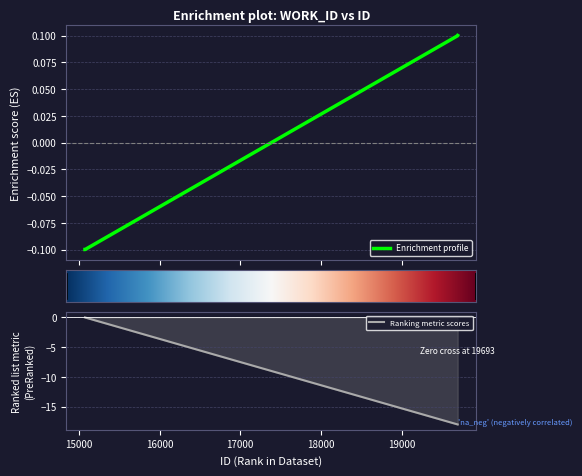

Which has a higher value, 15076 or 19695?

19695